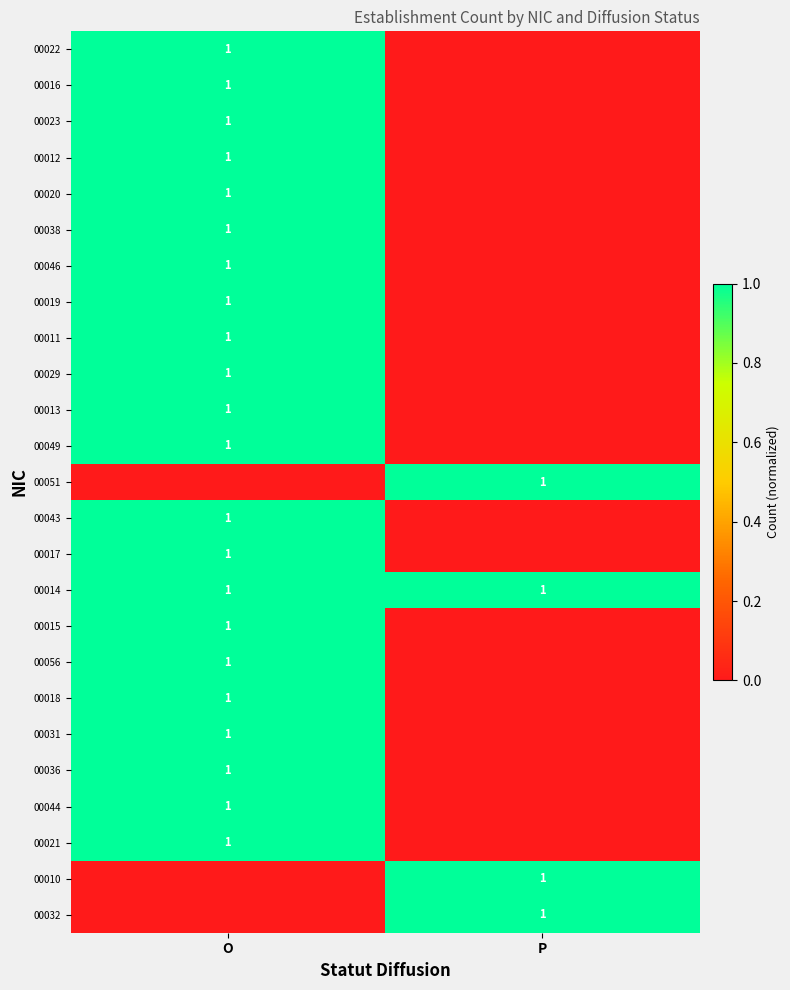

True or false: 00010 has a value of 1 at P.

True